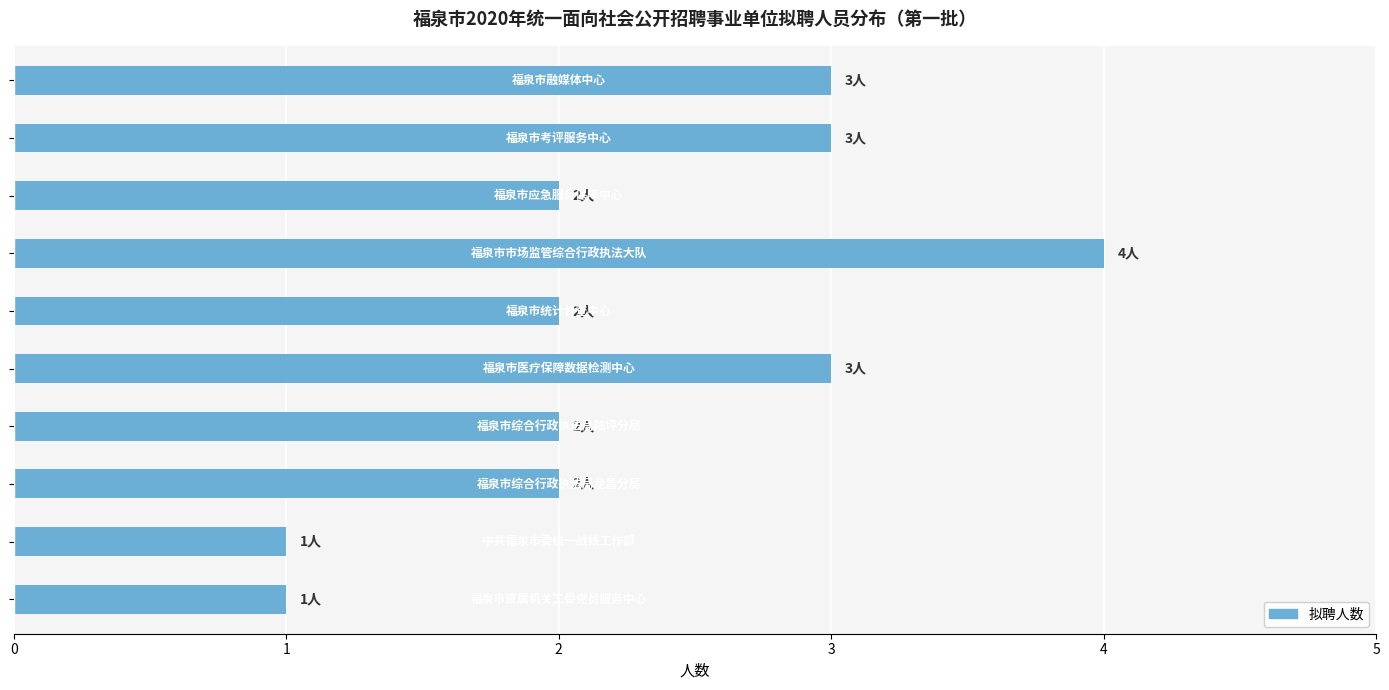

How many series are shown in this chart?

1